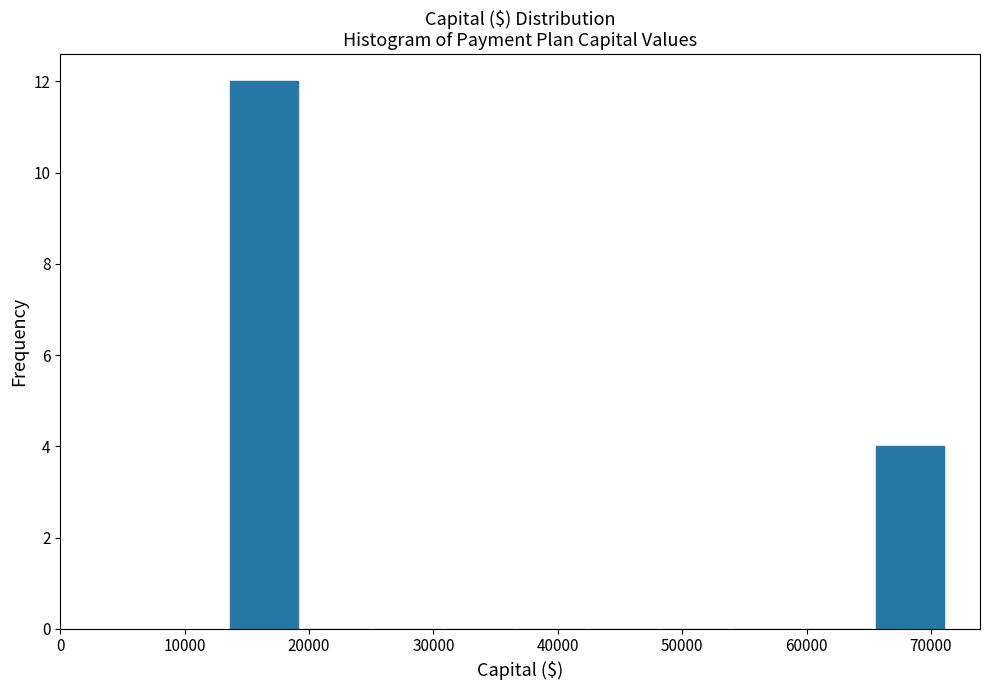

Reading left to right, transcribe this chart: for each bar, give the range it covers on the x-axis and its height. Neither the bar edges nor the heights are printed on the chart, so give them approximately, as read against the axes.

13000 to 19000: 12
19000 to 25000: 0
25000 to 31000: 0
31000 to 37000: 0
37000 to 42000: 0
42000 to 48000: 0
48000 to 54000: 0
54000 to 60000: 0
60000 to 65000: 0
65000 to 71000: 4